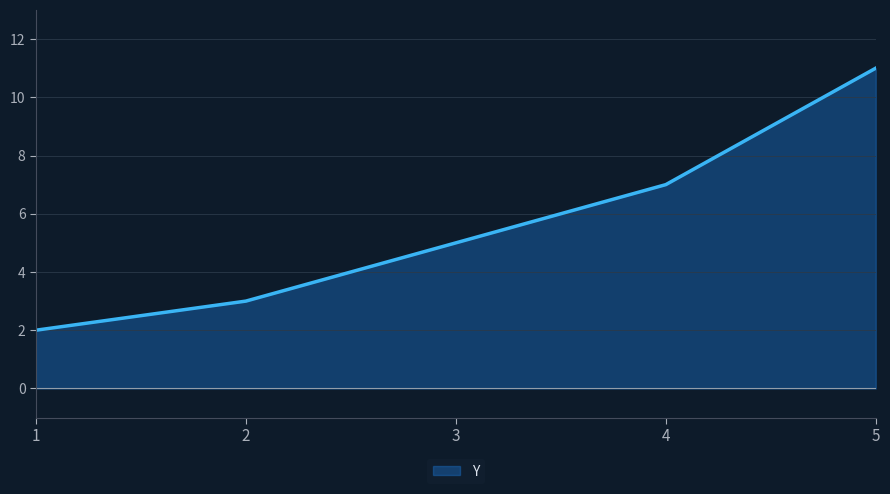

What is the sum of the values at 2 and 1?

5